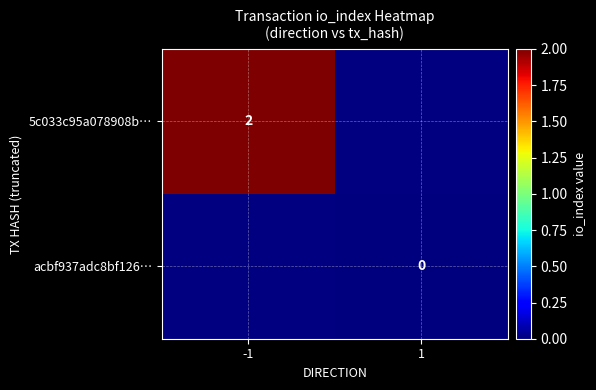

How many distinct data groups are displayed?

2